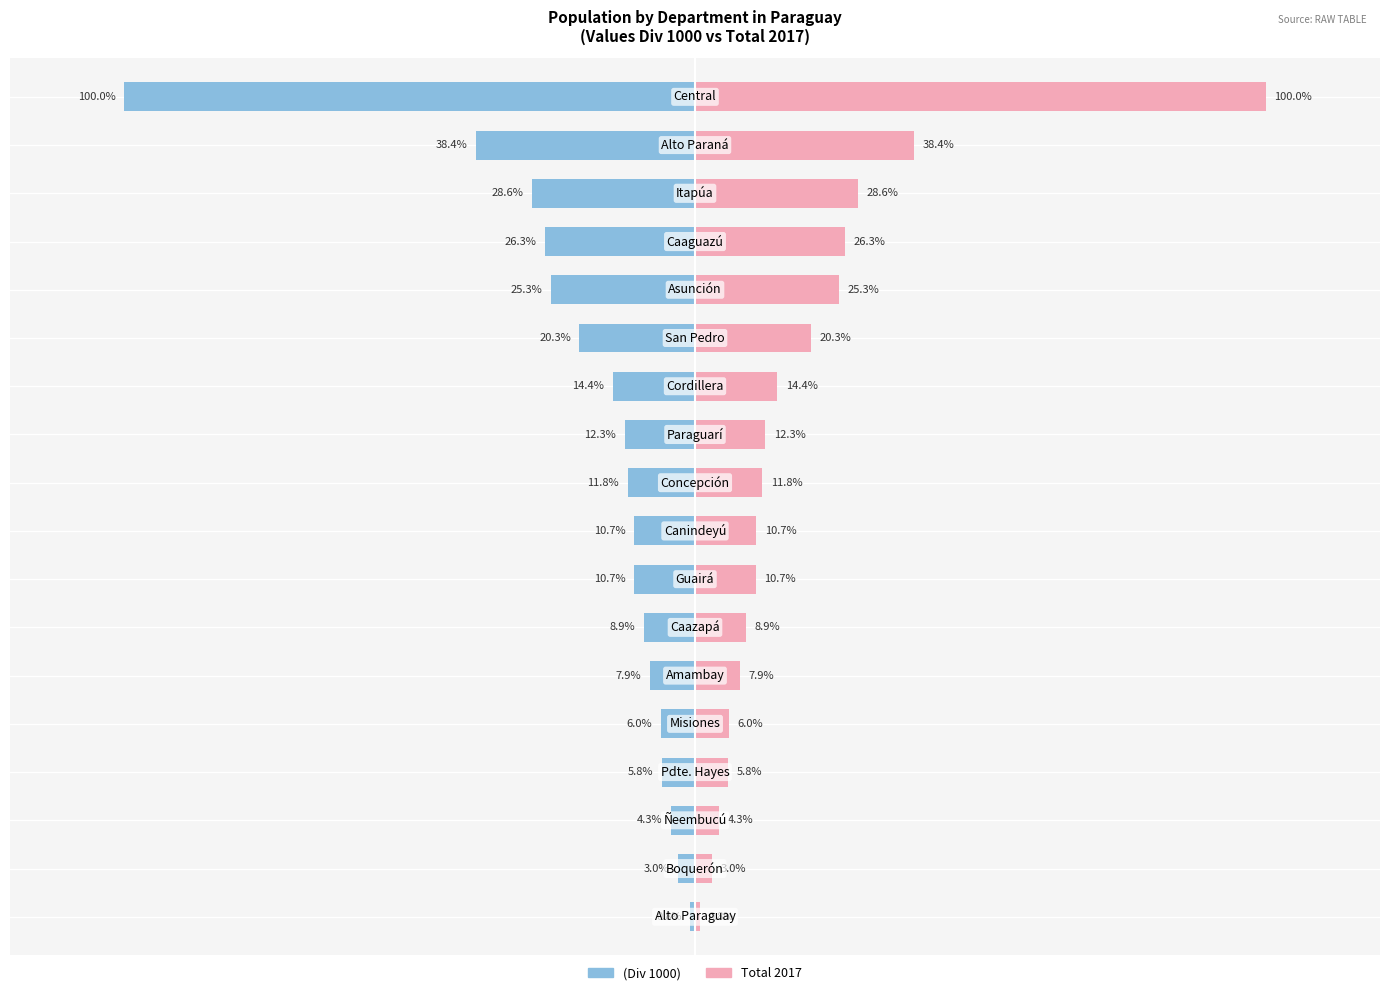

Does the chart contain stacked bars?

No